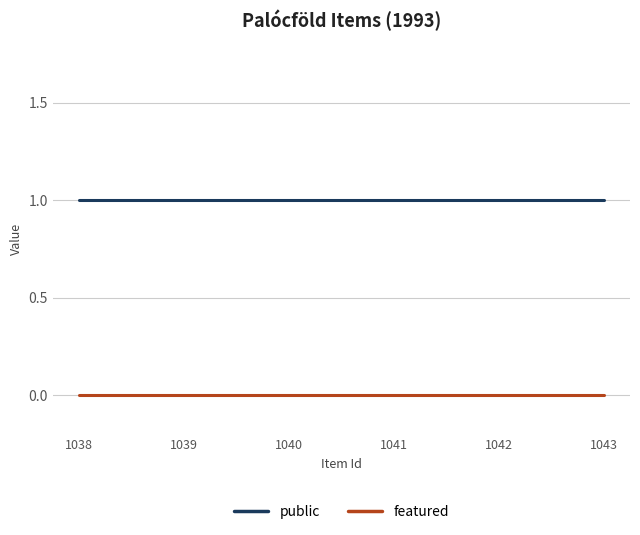

Is the value of public at 1038 greater than the value of featured at 1042?

Yes